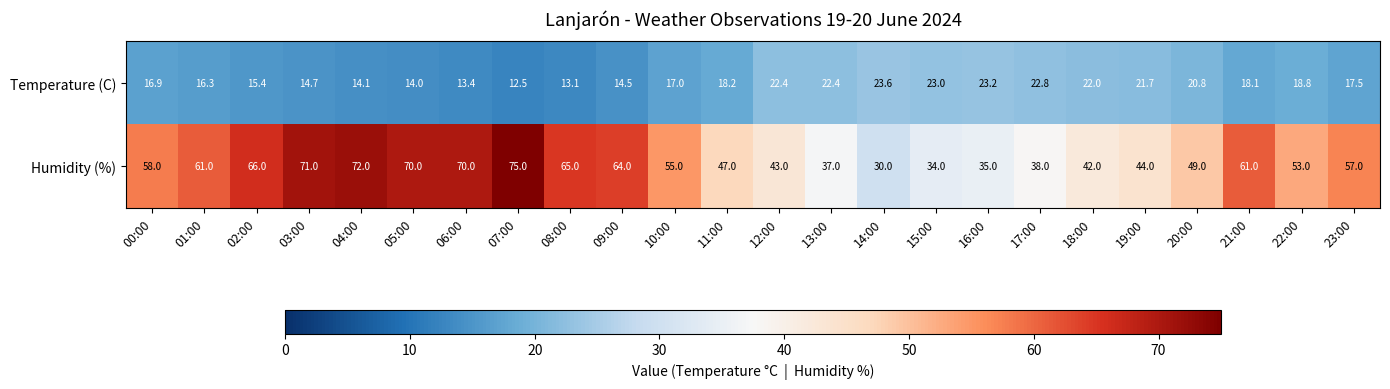

What is the difference between the Temperature (C) values at 08:00 and 23:00?

4.4